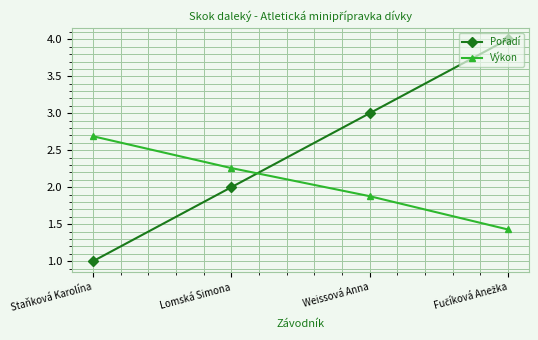

True or false: Výkon has more than 2 points higher than both neighbors.

False